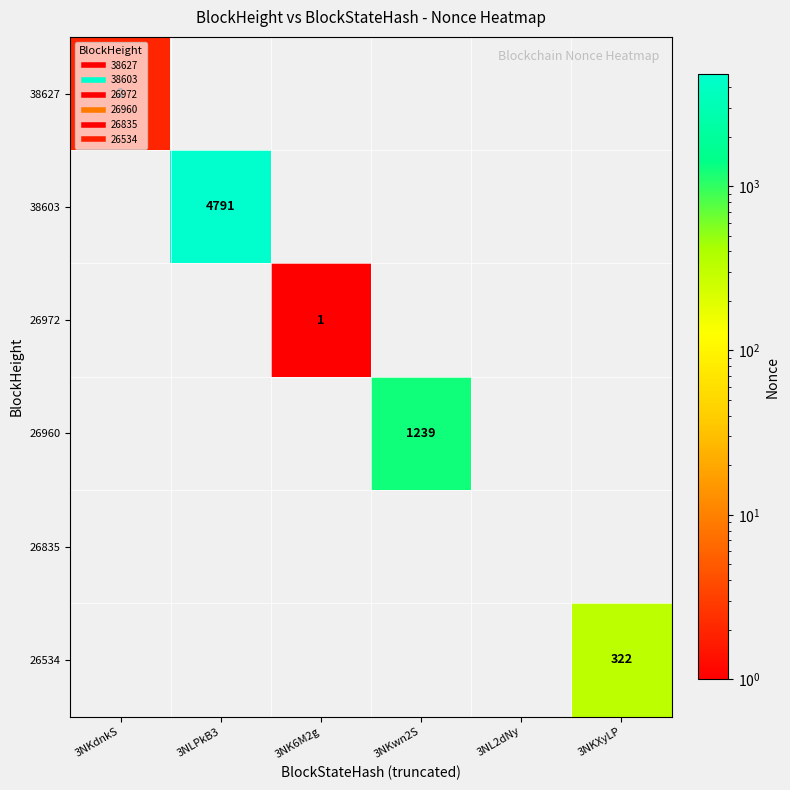

Which series has the largest total across all categories?

38603